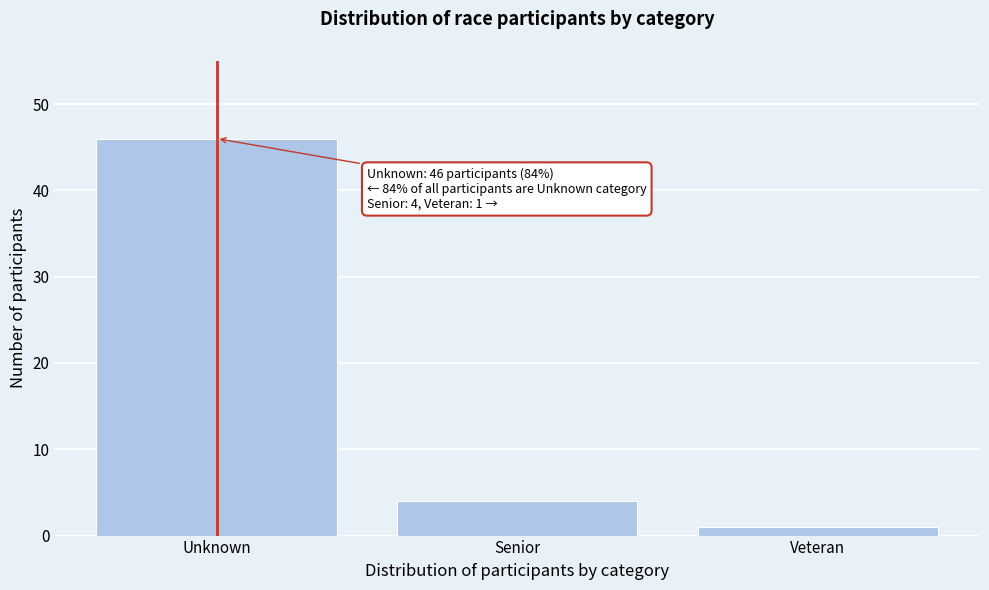

Reading right to left, list all the values displayed in this chart.

Veteran=1	Senior=4	Unknown=46